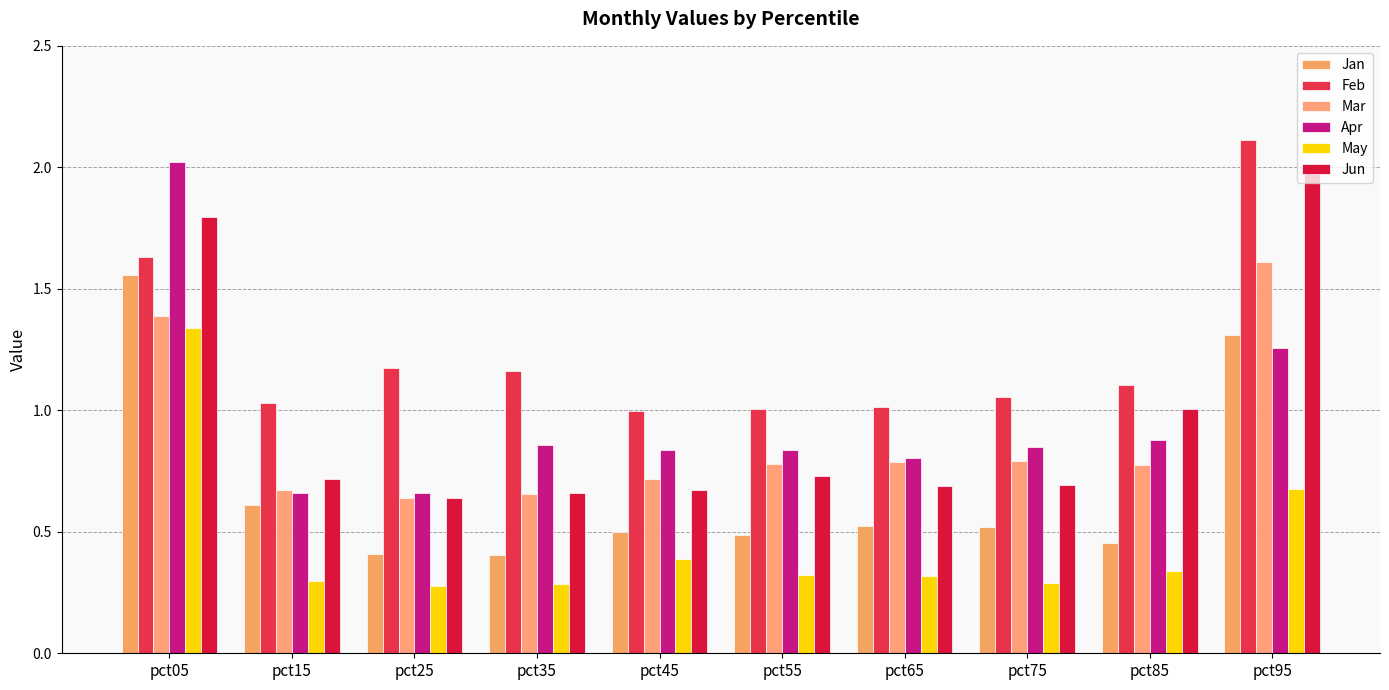

What is the minimum value shown in the chart?

0.3